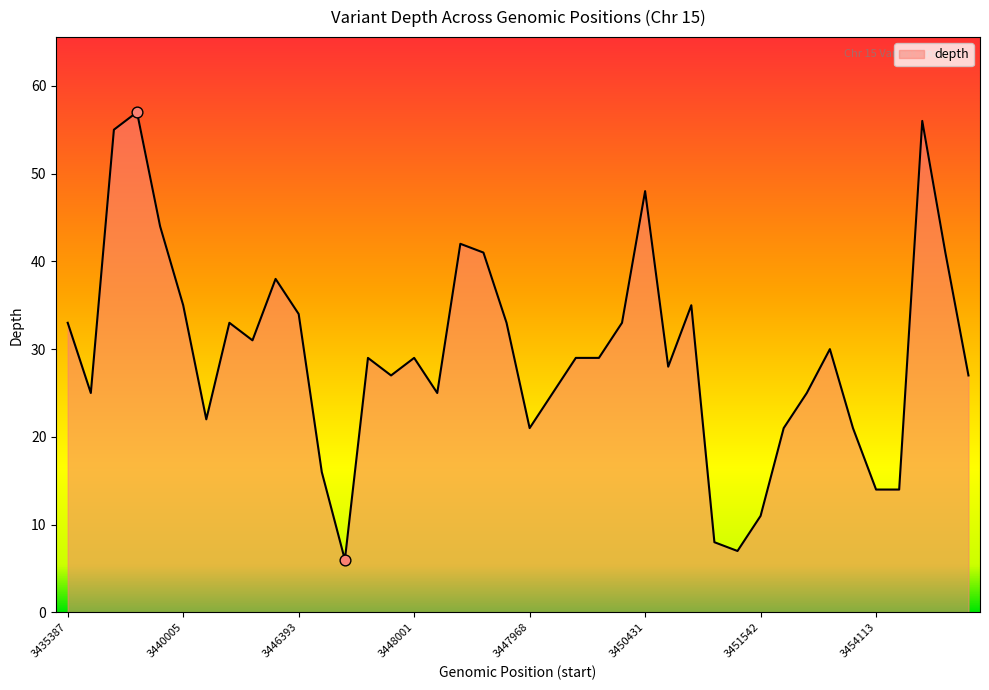

What is the difference between the maximum and minimum values?

51